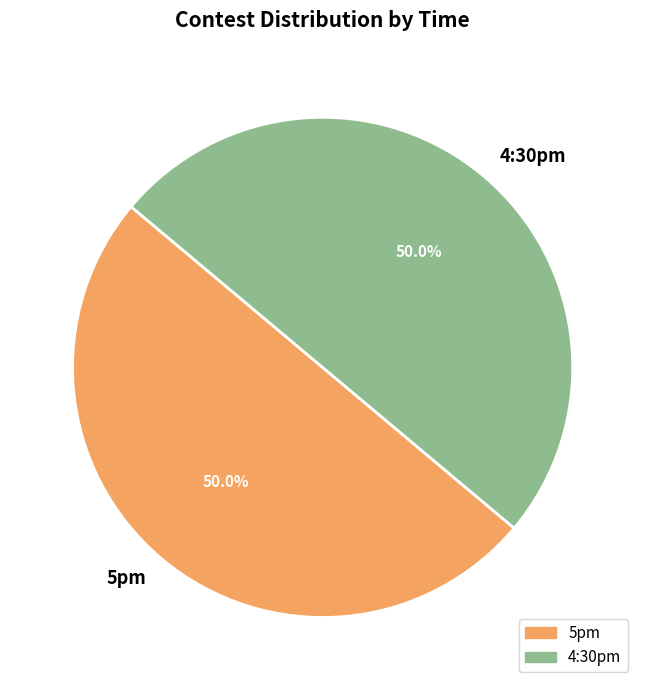

What is the ratio of the value at 4:30pm to the value at 5pm?

1.0